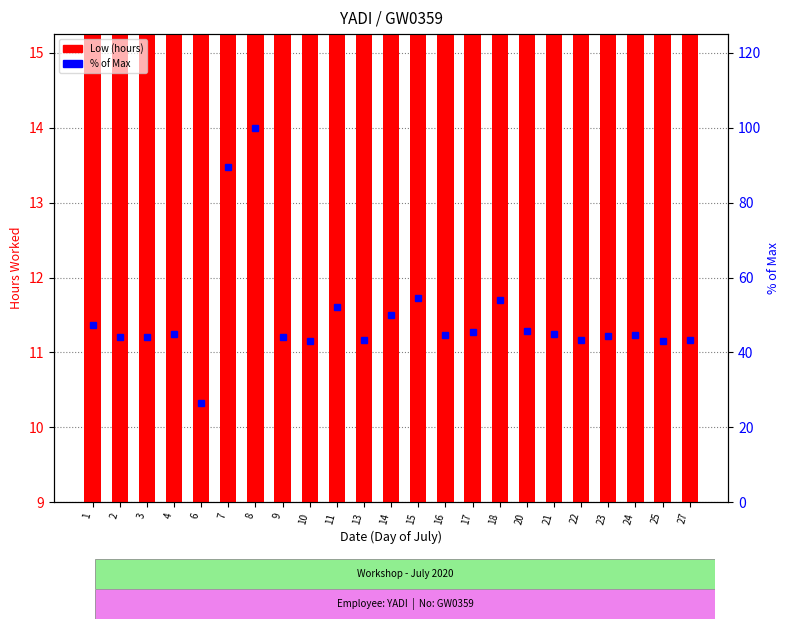

The Low (hours) series shows 19.4 at 24. True or false?

False